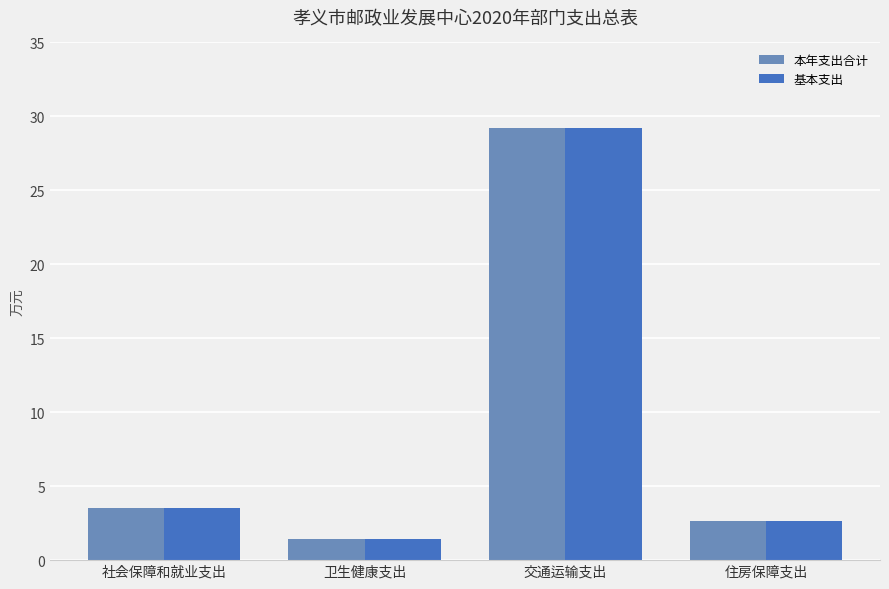

Which category has the highest value across all series?

交通运输支出